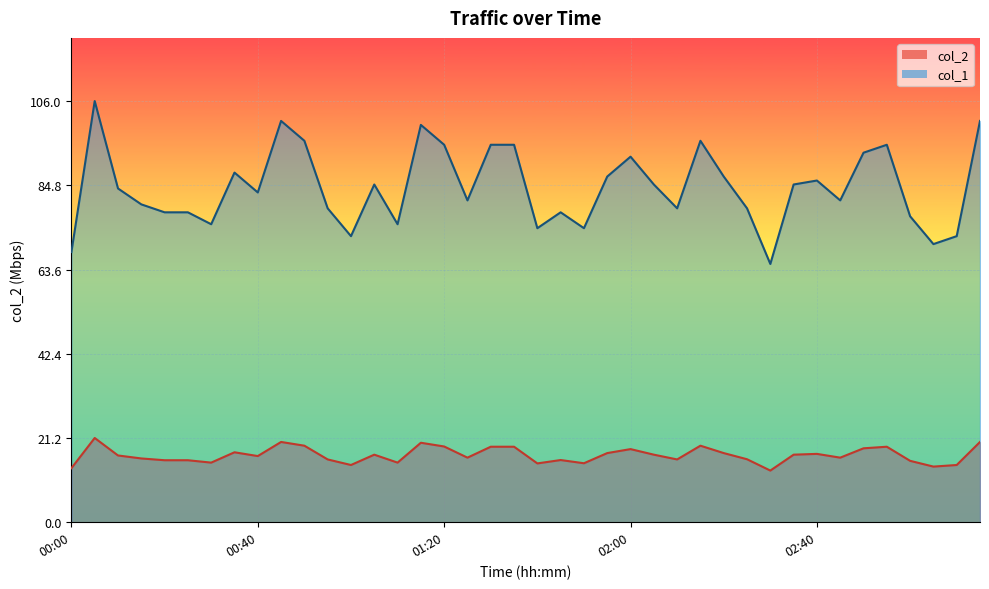

What are all the series names shown in the legend?

col_2, col_1